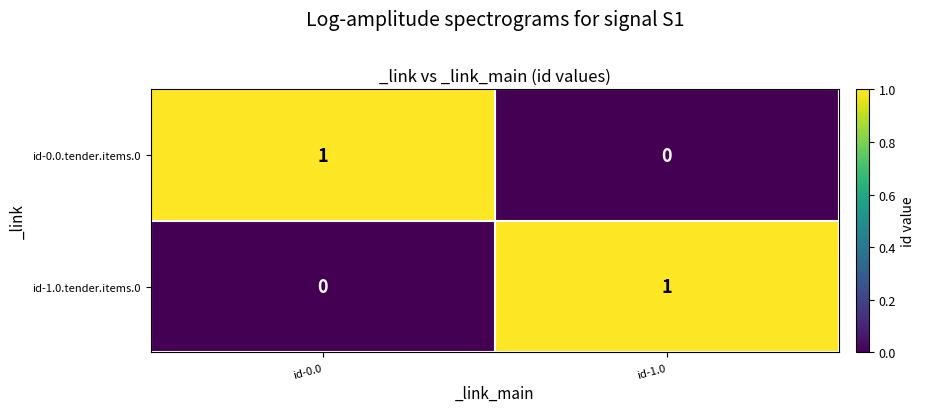

At which label is id-1.0.tender.items.0 closest to 0?

id-0.0